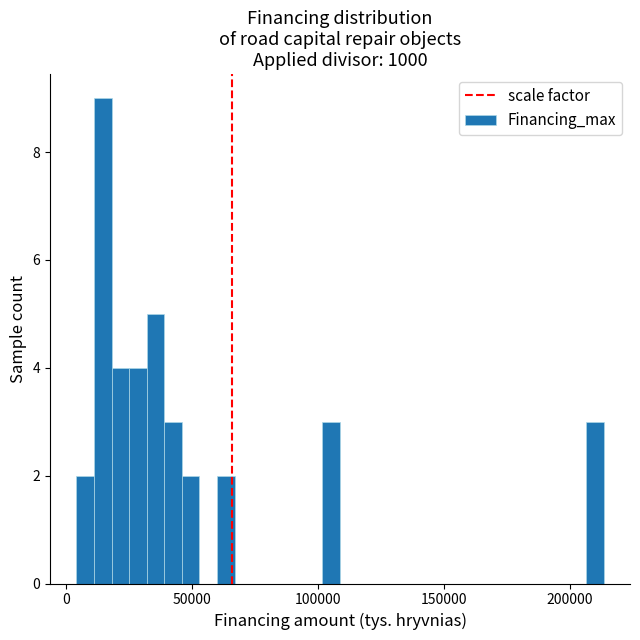

Around what value on the x-axis is the tallest bar? Give the approximate position of its centre, as read against the axis.

15000